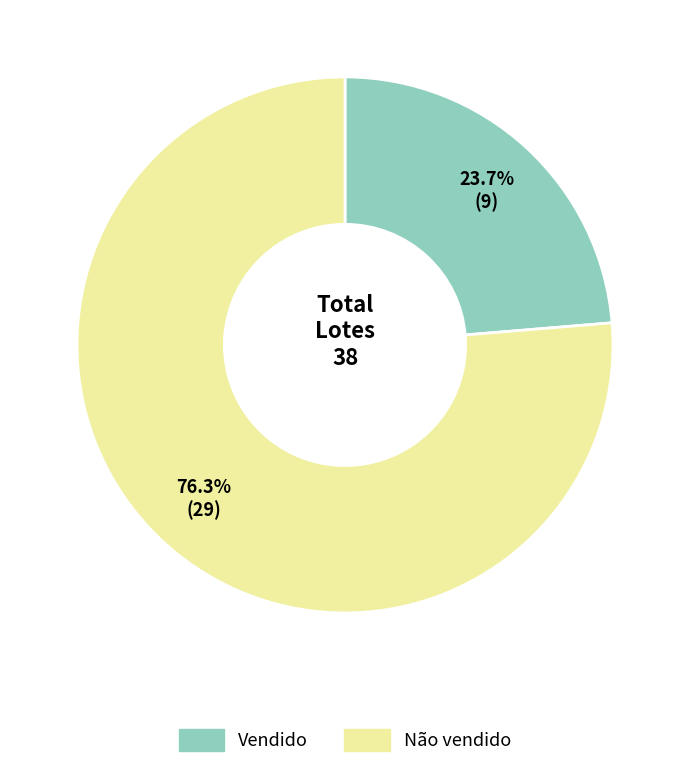

To the nearest percent, what is the combined percentage of Vendido and Não vendido?

100%